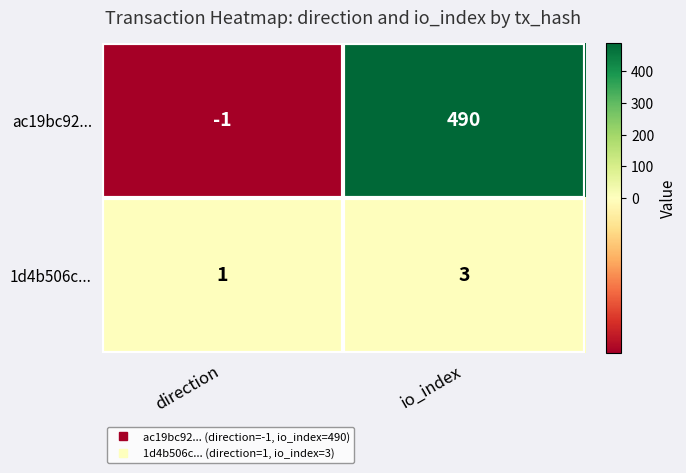

What is the sum of the 1d4b506c... values at io_index and direction?

4